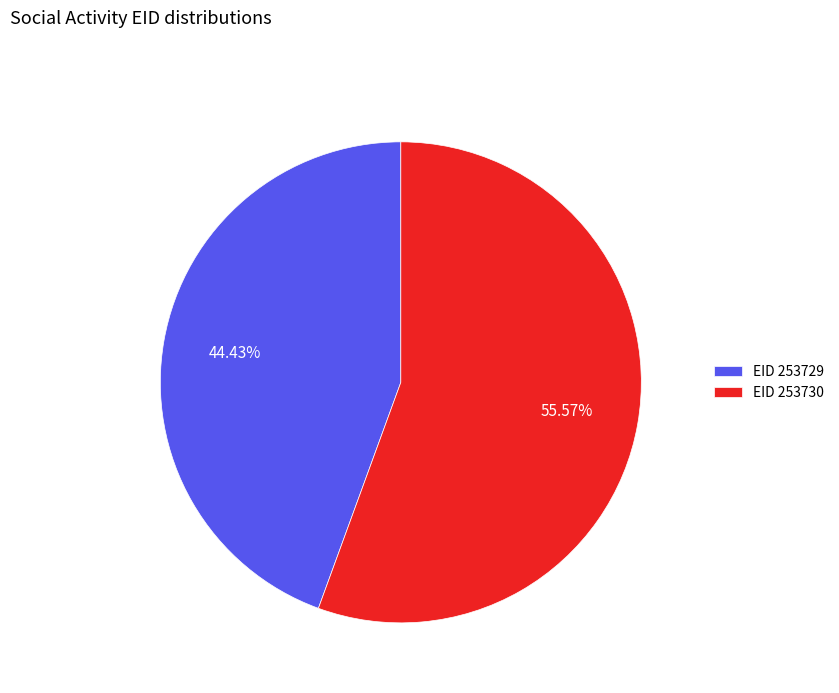

Approximately how many times larger is the value at EID 253730 compared to EID 253729?

1.3